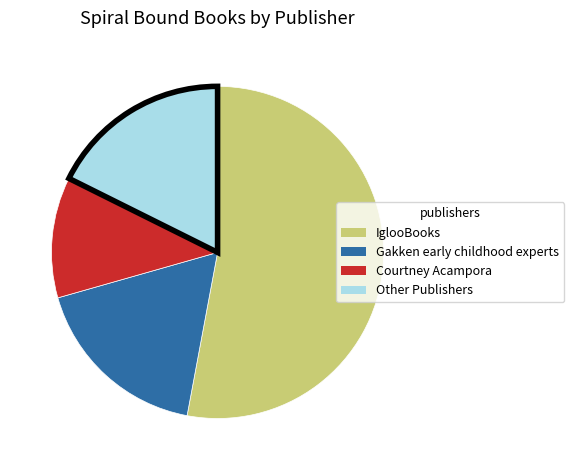

Does any single category account for the majority?

Yes